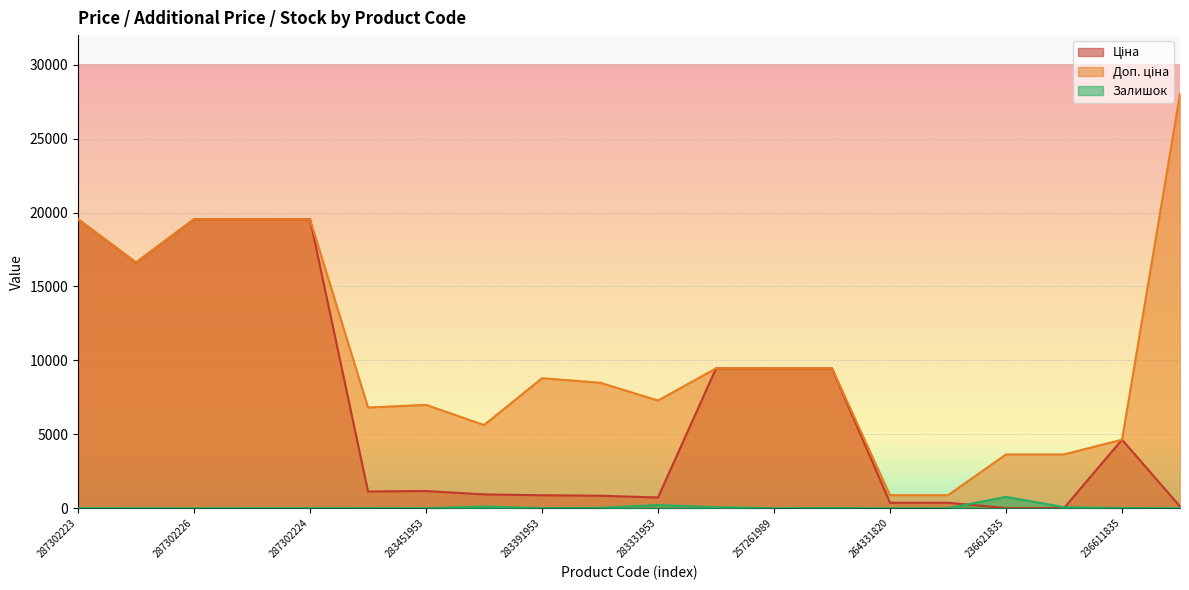

What is the difference between the maximum and minimum values in the Доп. ціна series?

27143.0